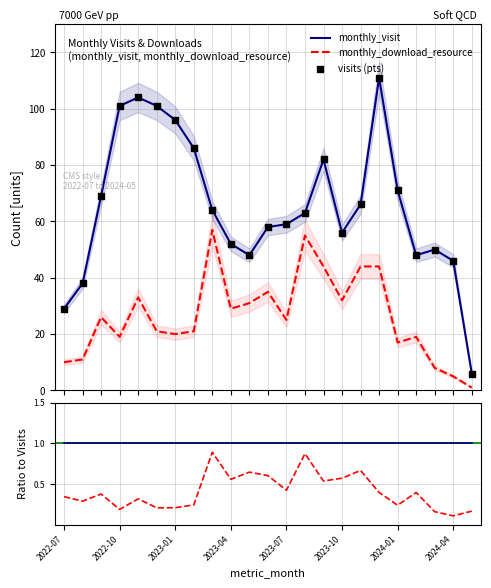

Which series contains the highest Y value?

monthly_visit